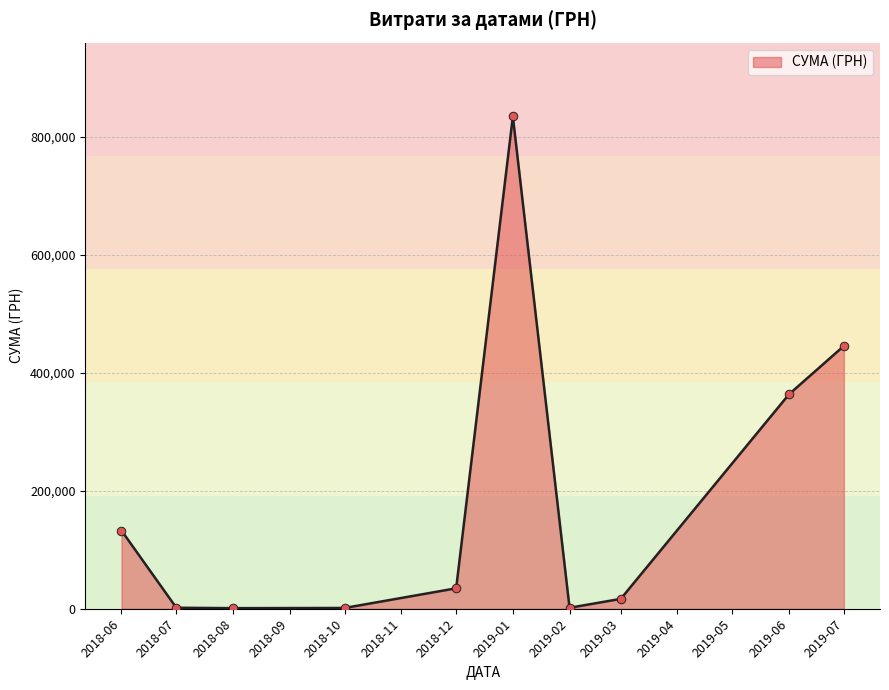

What is the change in value from 2018-12 to 2019-01?

+800367.4